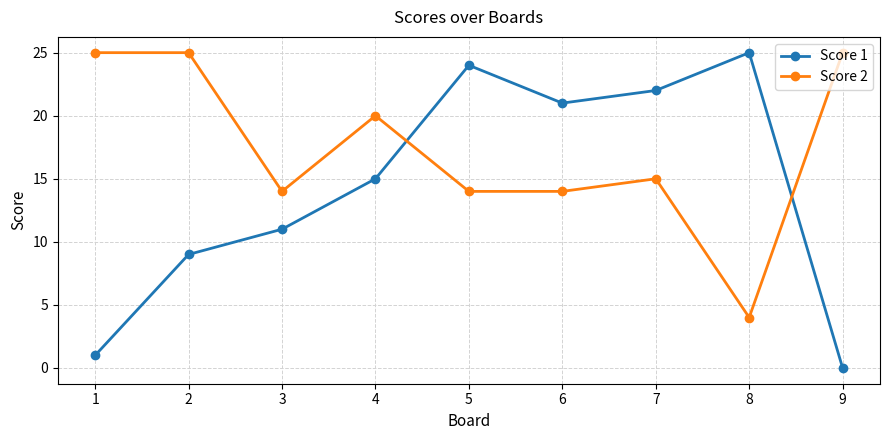

What is the difference between the highest and lowest values at 6?

7